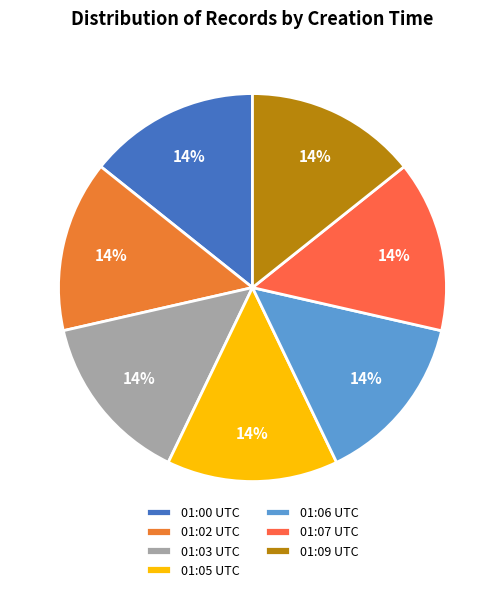

Count the number of slices in the pie.

7